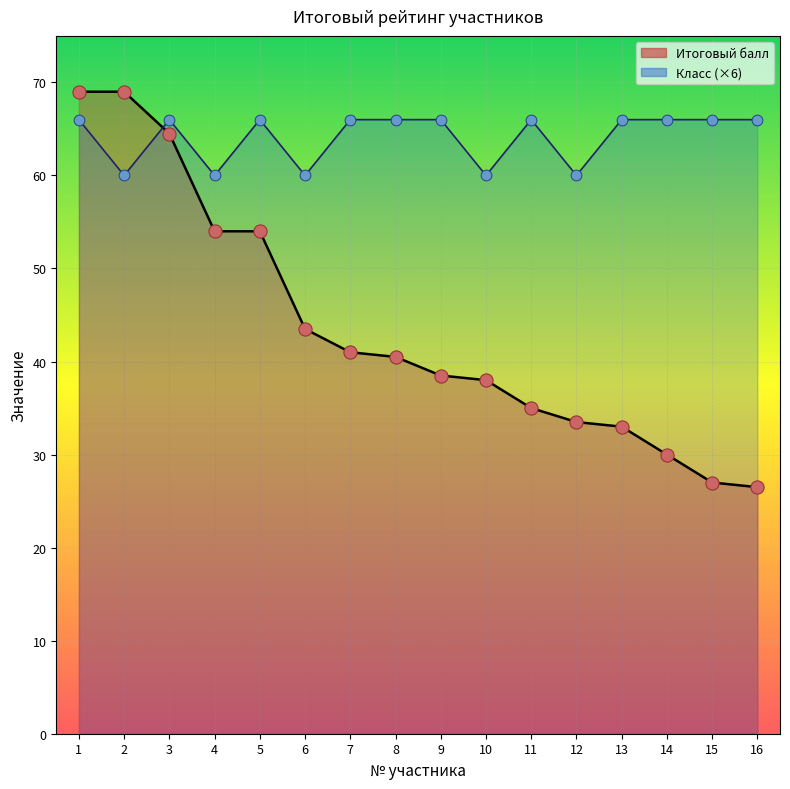

Which series reaches the minimum Y coordinate?

Итоговый балл